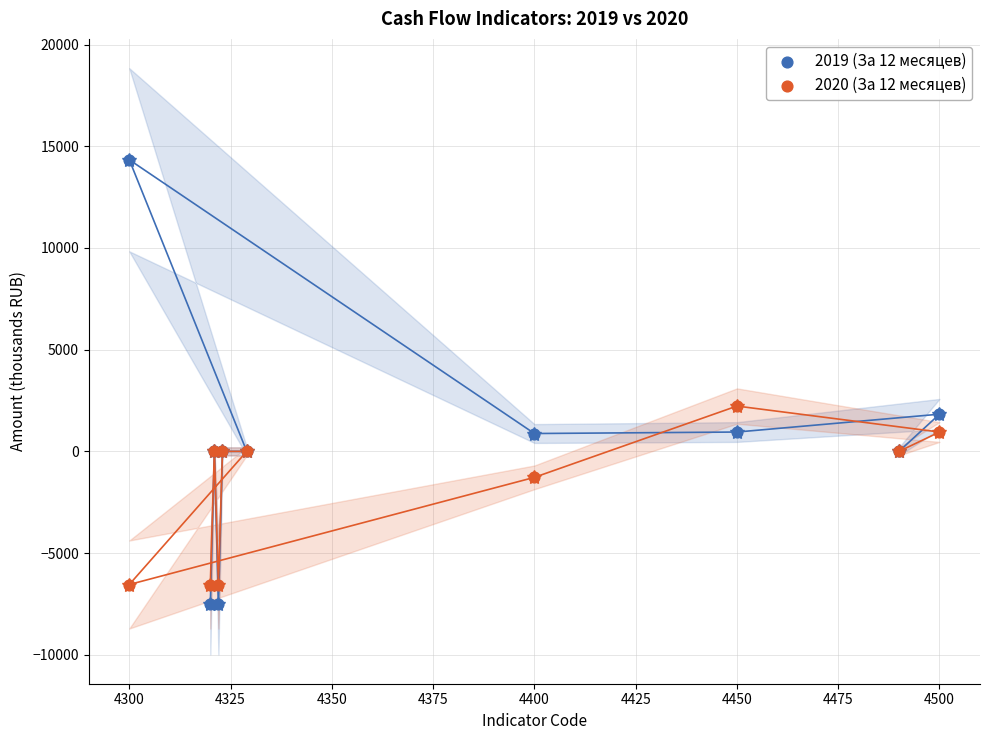

Across all series, what Y value is closest to 3406?

2228